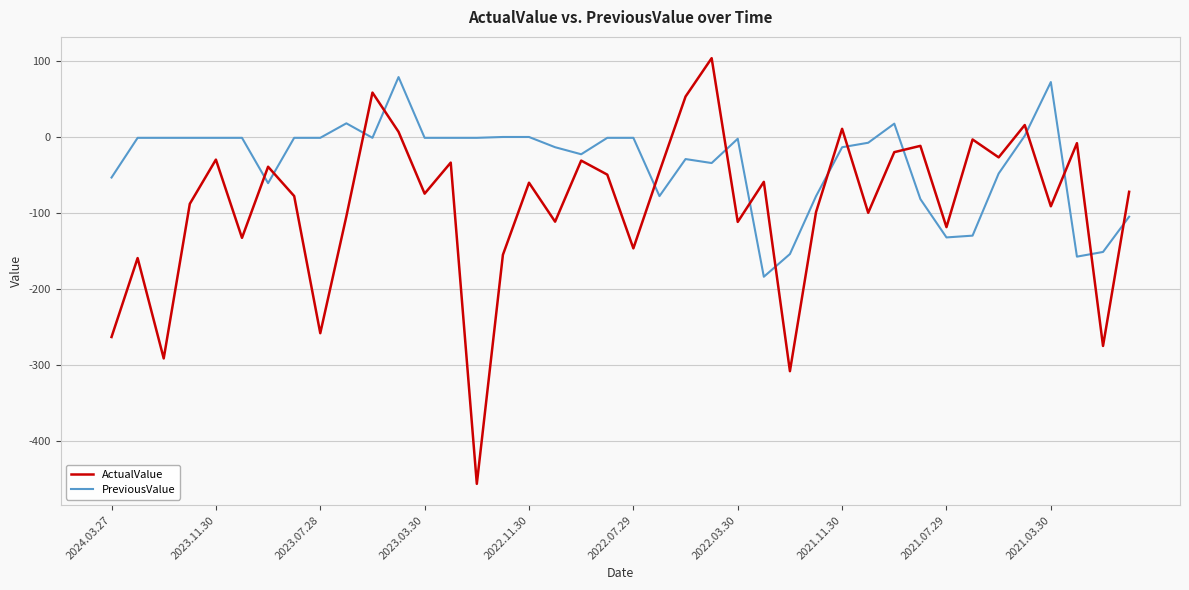

Which series ends up on top after the final intersection of PreviousValue and ActualValue?

ActualValue